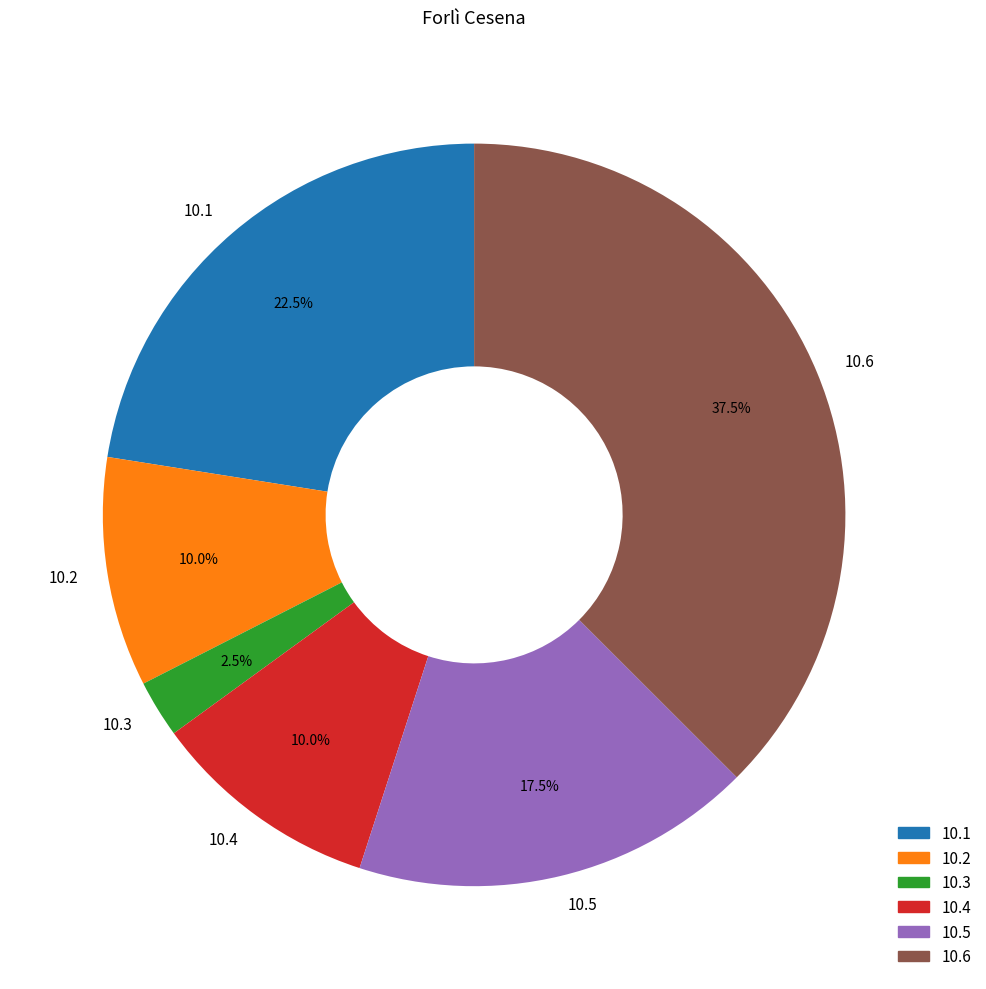

What percentage do 10.4 and 10.6 together represent?

47.5%